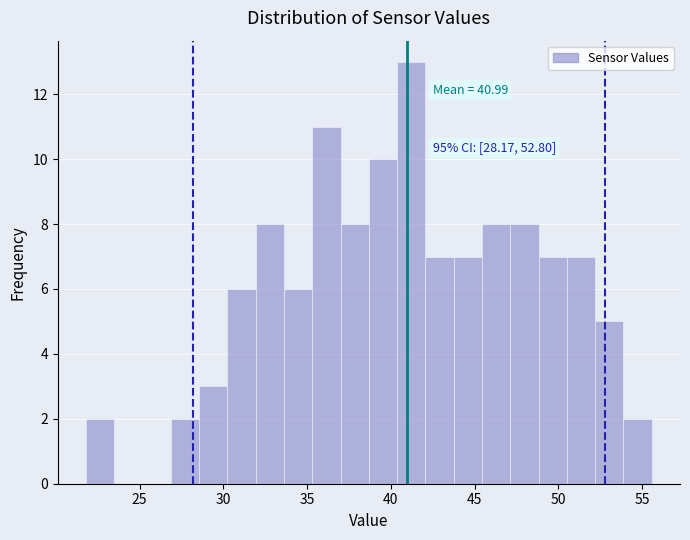

Read against the x-axis, roughly where is the centre of the tallest bar?

41.0